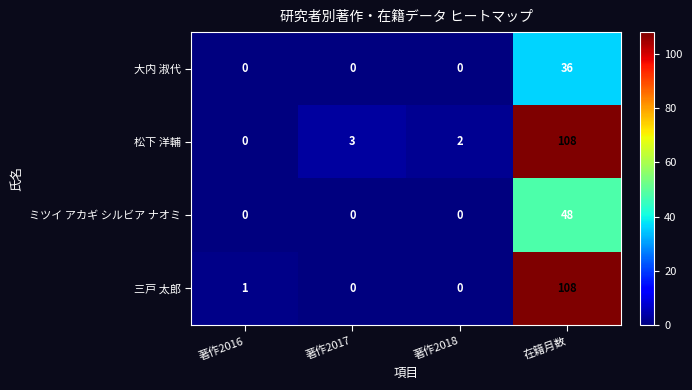

Which series changed the most between 著作2018 and 在籍月数?

三戸 太郎